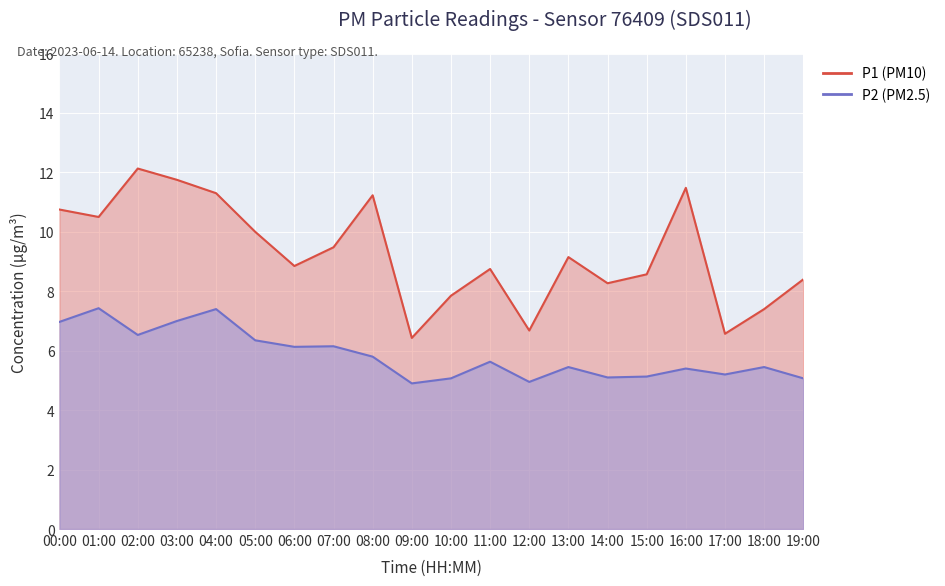

Where is the first local minimum for P1?

01:00